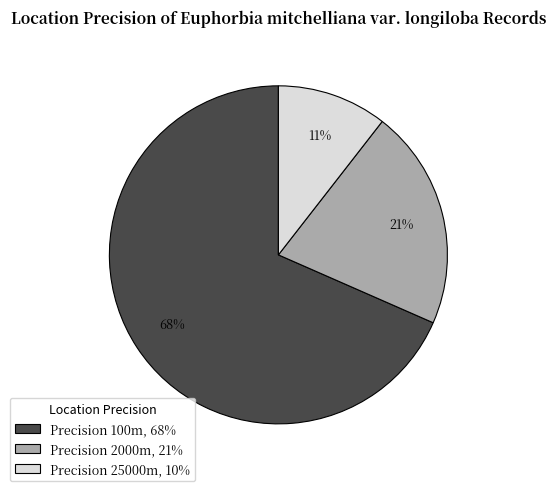

To the nearest percent, what is the combined percentage of Precision 100m, 68% and Precision 2000m, 21%?

89%